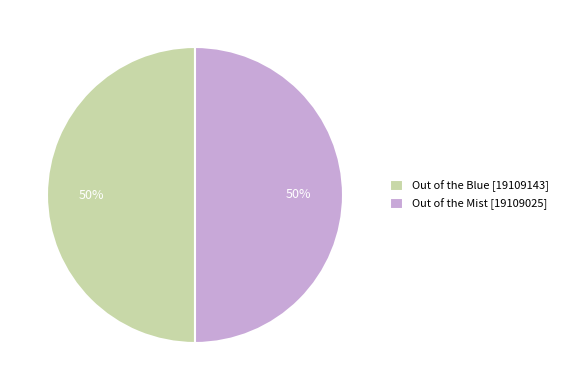

To the nearest percent, what is the combined percentage of Out of the Blue [19109143] and Out of the Mist [19109025]?

100%